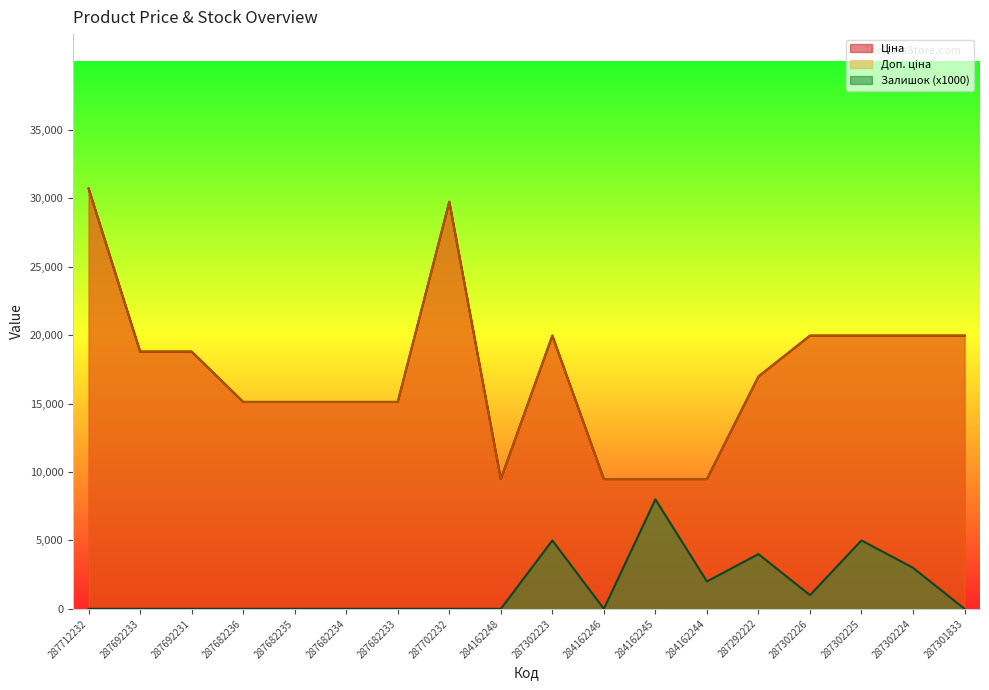

Which series has the largest total across all categories?

Ціна